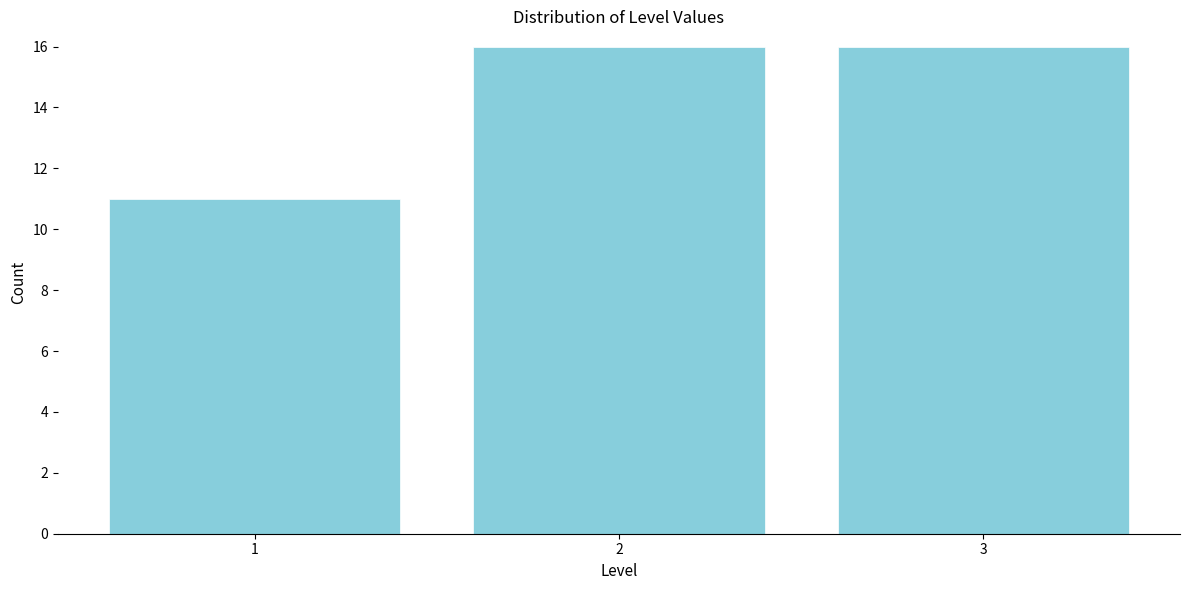

Reading left to right, list all the values displayed in this chart.

1=11	2=16	3=16